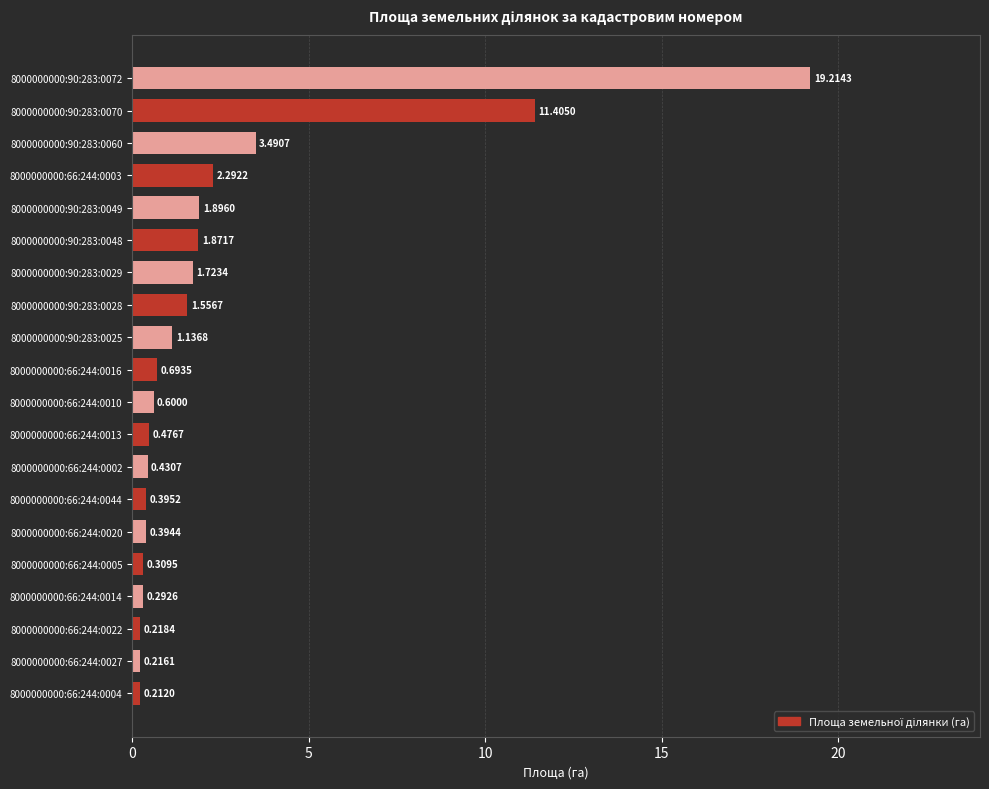

List the labels in order of value, largest first.

8000000000:90:283:0072, 8000000000:90:283:0070, 8000000000:90:283:0060, 8000000000:66:244:0003, 8000000000:90:283:0049, 8000000000:90:283:0048, 8000000000:90:283:0029, 8000000000:90:283:0028, 8000000000:90:283:0025, 8000000000:66:244:0016, 8000000000:66:244:0010, 8000000000:66:244:0013, 8000000000:66:244:0002, 8000000000:66:244:0044, 8000000000:66:244:0020, 8000000000:66:244:0005, 8000000000:66:244:0014, 8000000000:66:244:0022, 8000000000:66:244:0027, 8000000000:66:244:0004